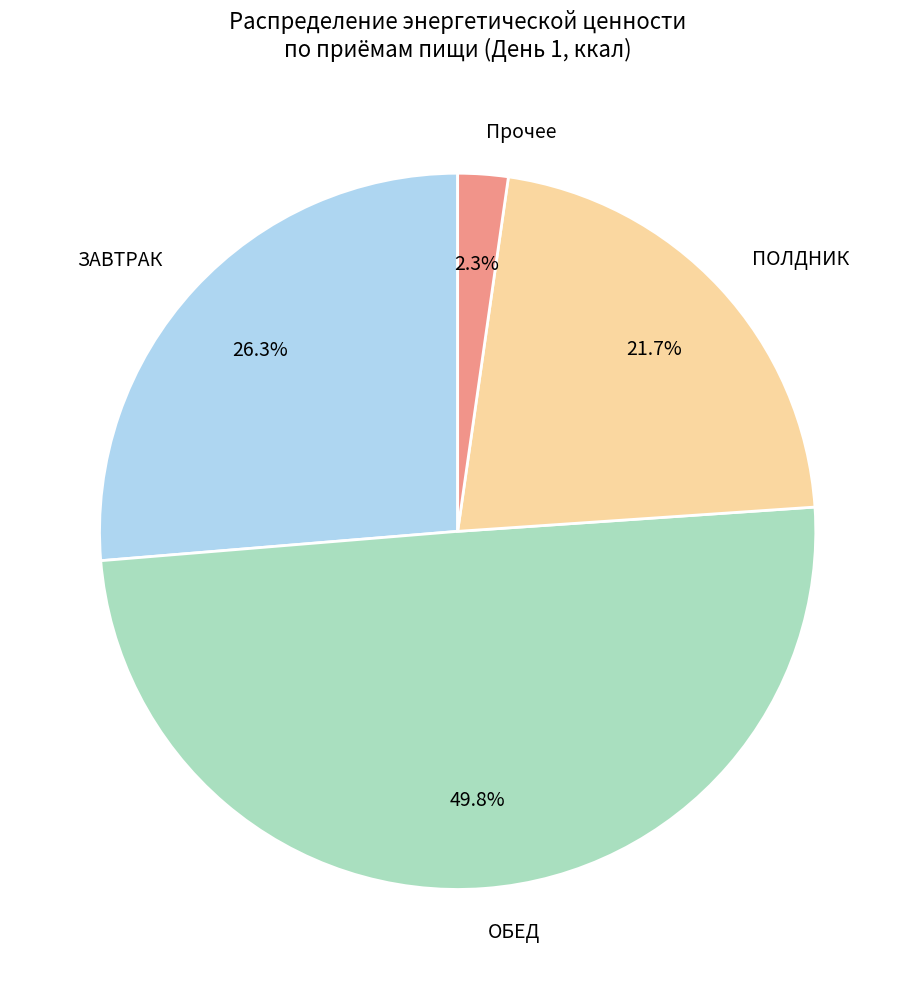

Rank the categories by value from lowest to highest.

Прочее, ПОЛДНИК, ЗАВТРАК, ОБЕД